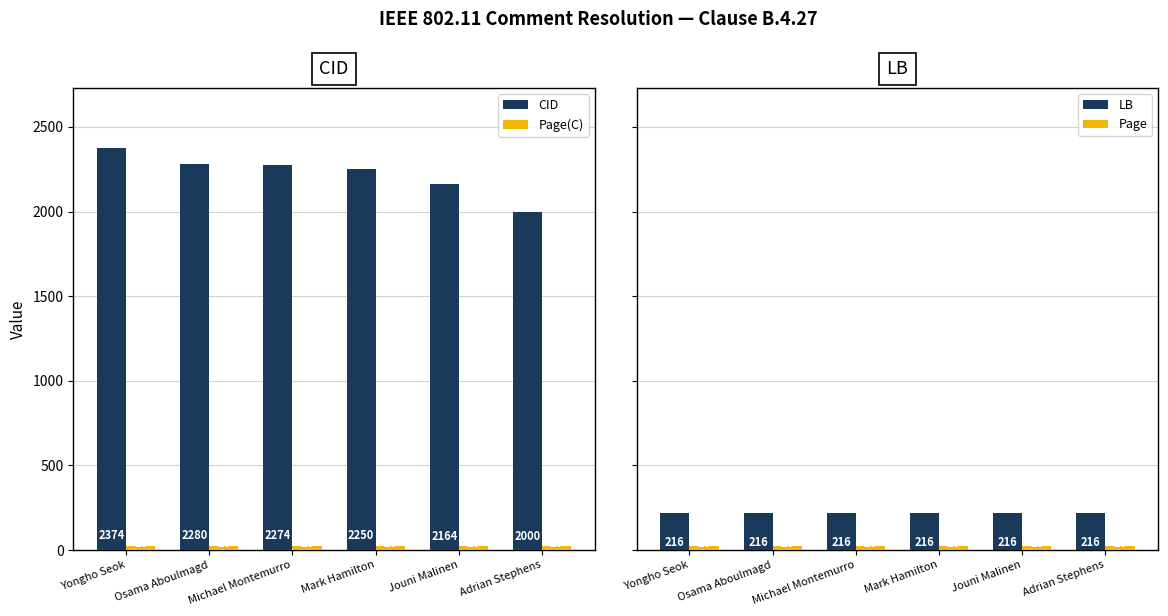

What position from the left is Adrian Stephens?

6